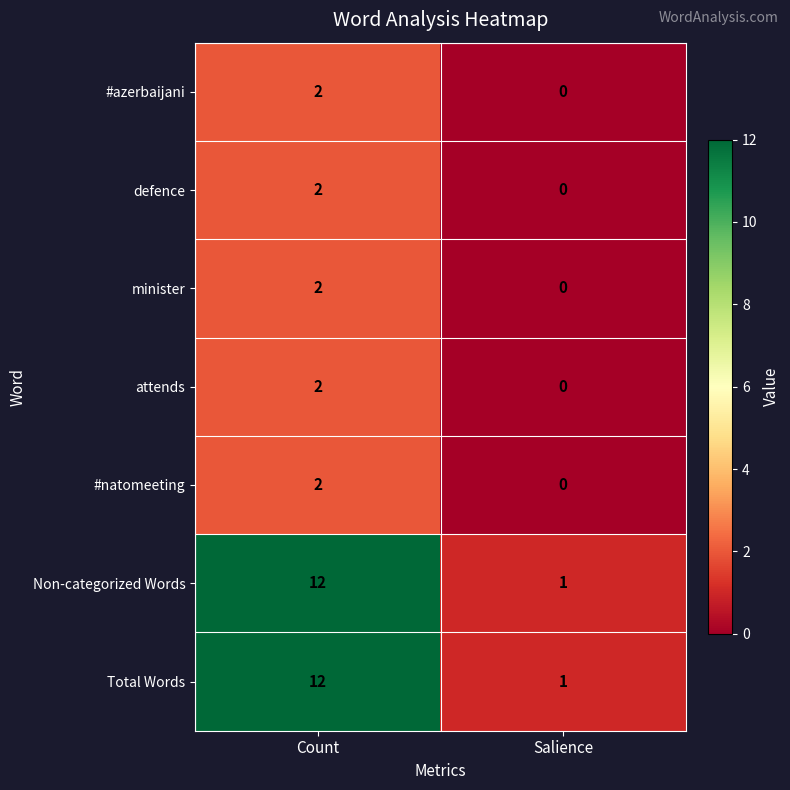

List the labels in order of Non-categorized Words value, smallest first.

Salience, Count